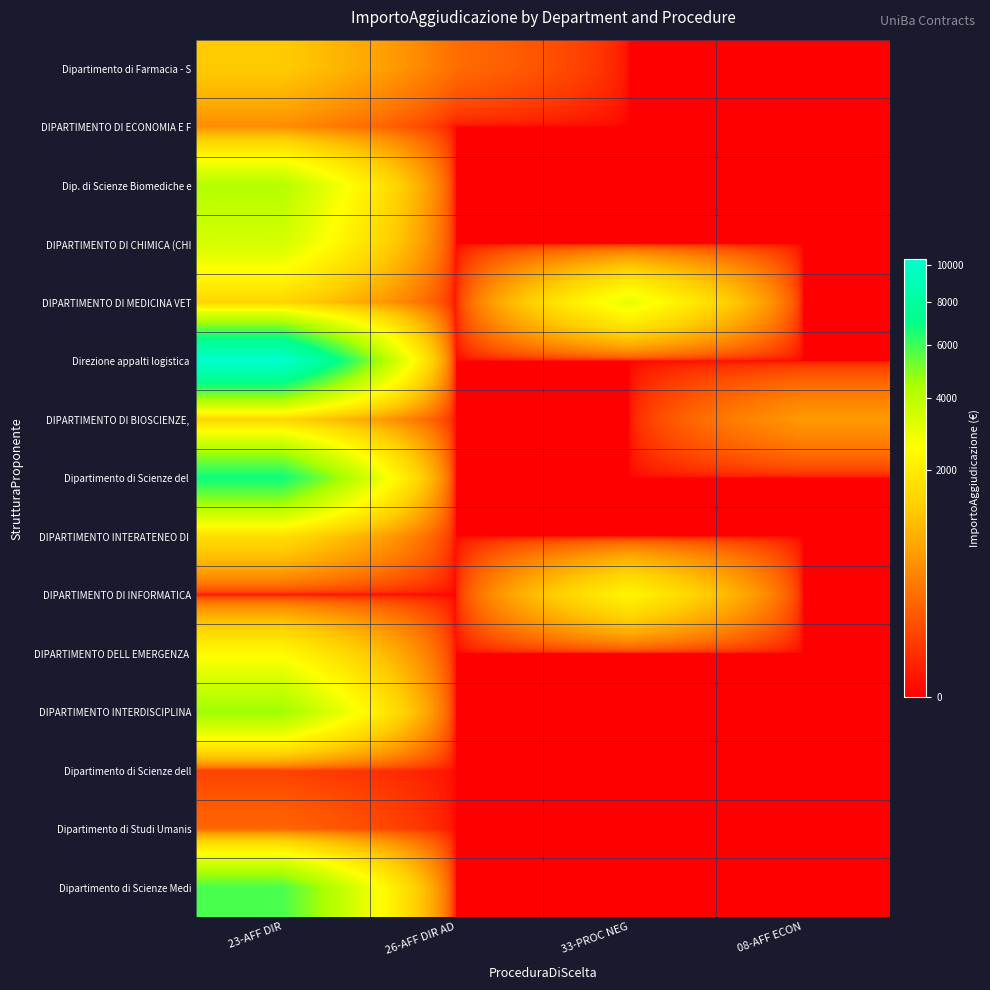

Which category has the highest value across all series?

23-AFF DIR